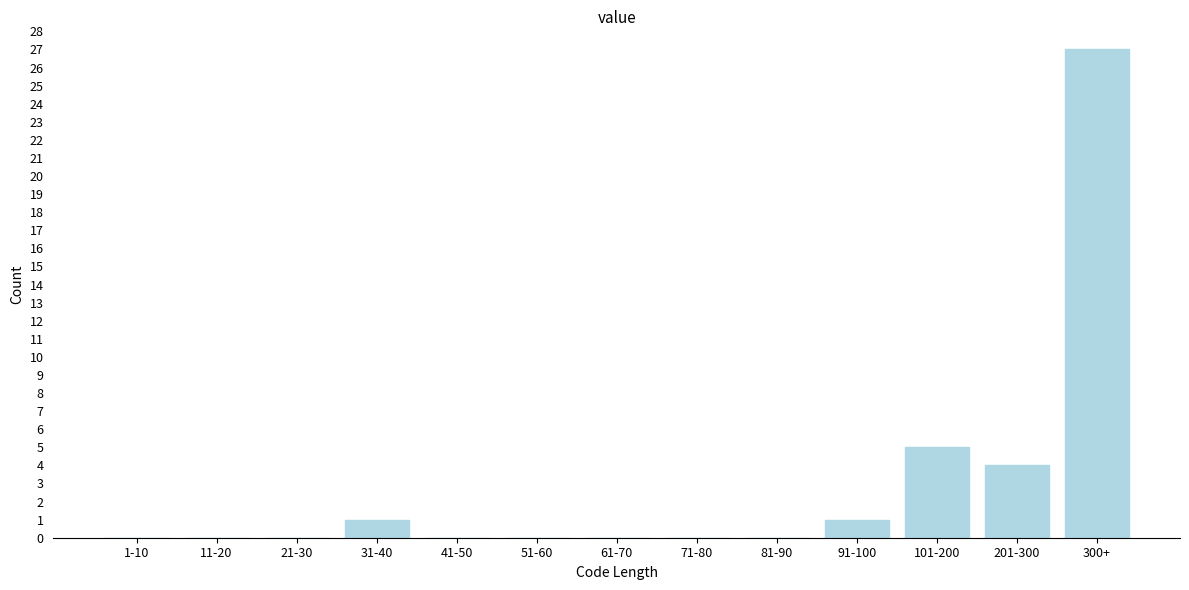

Reading left to right, transcribe all the data shown in this chart.

1-10=0	11-20=0	21-30=0	31-40=1	41-50=0	51-60=0	61-70=0	71-80=0	81-90=0	91-100=1	101-200=5	201-300=4	300+=27